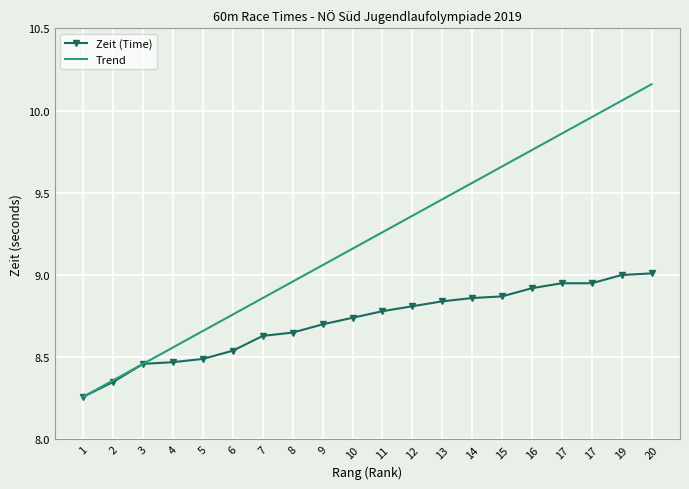

What are all the series names shown in the legend?

Zeit (Time), Trend